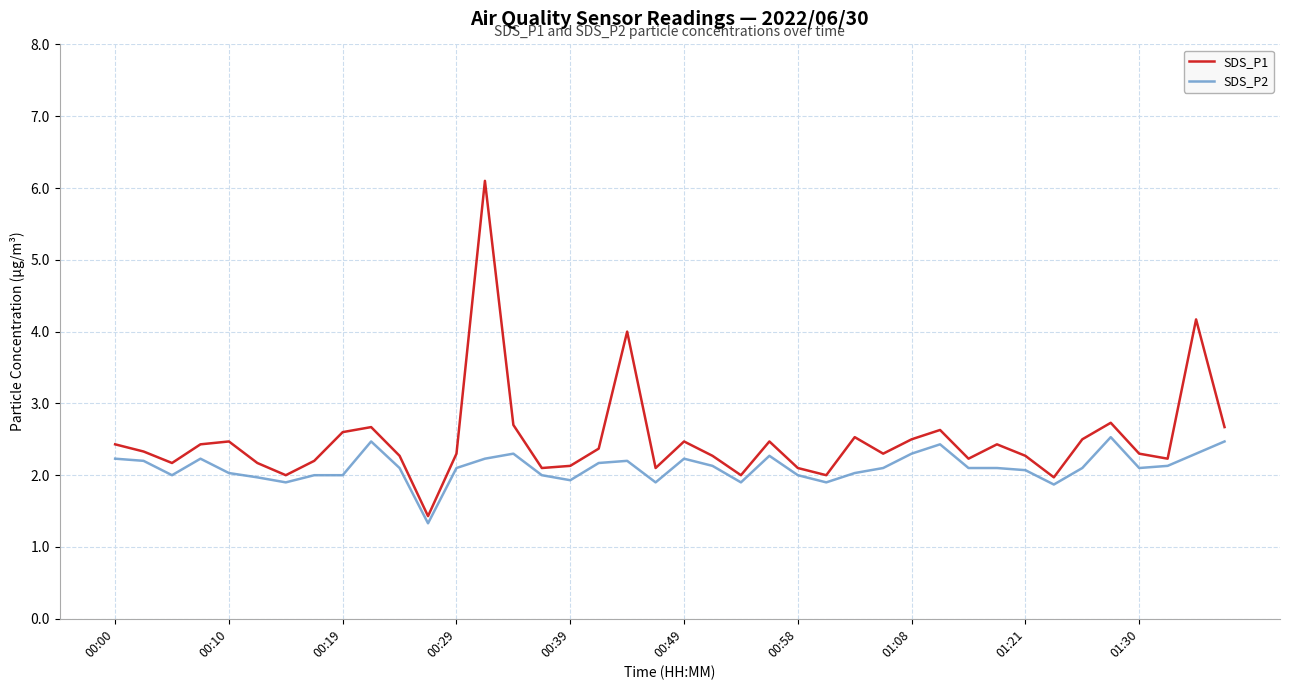

True or false: SDS_P2 has more than 1 interior local peaks.

True